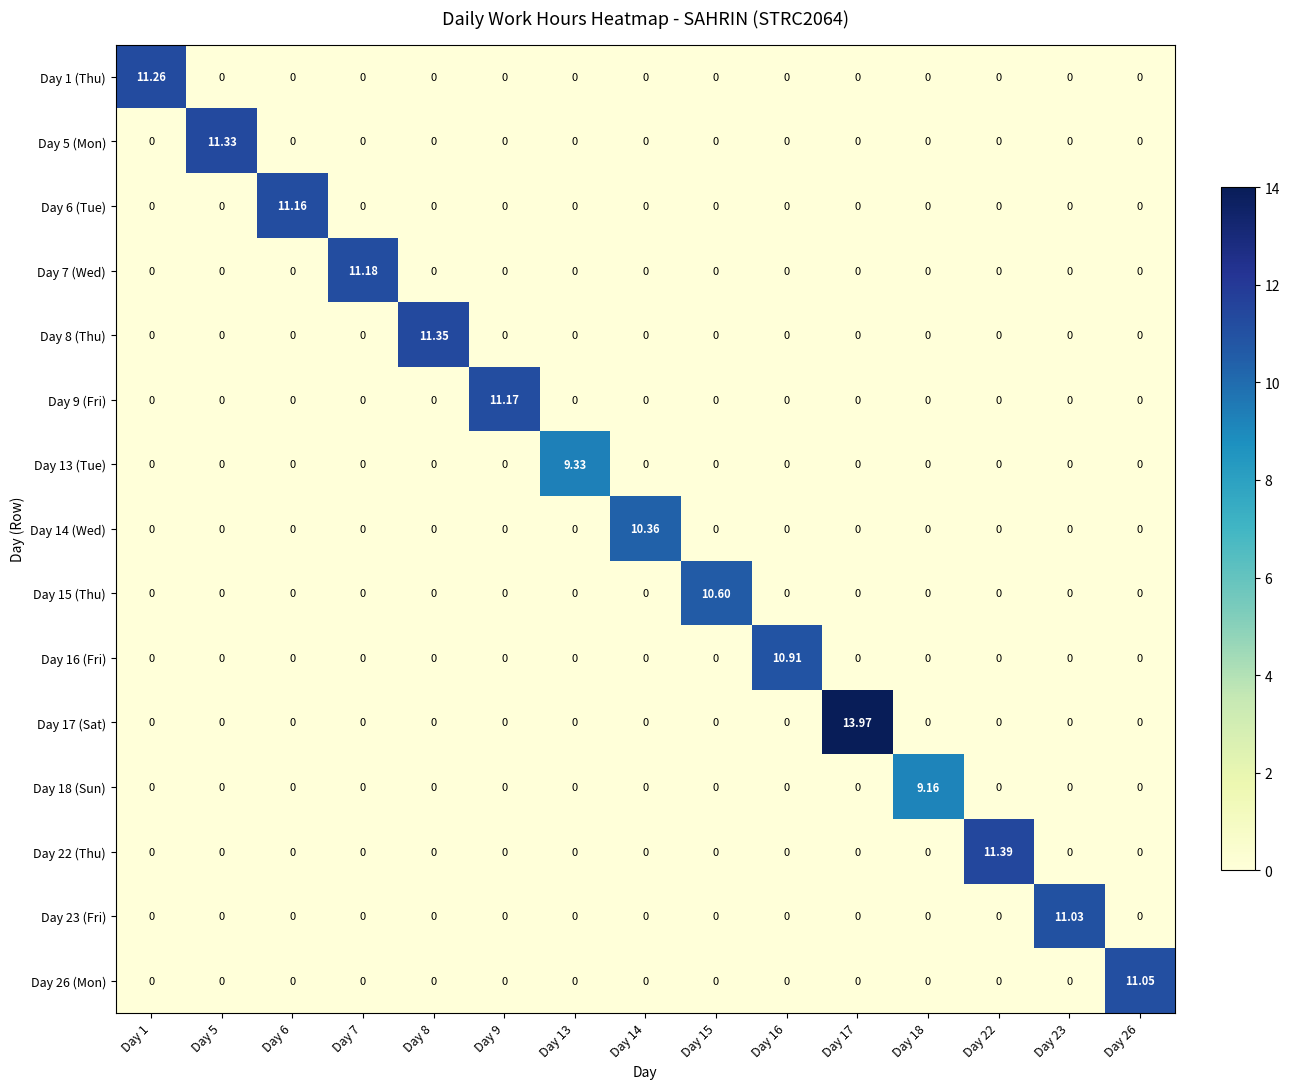

Is the value of Day 22 (Thu) at Day 22 greater than the value of Day 26 (Mon) at Day 18?

Yes